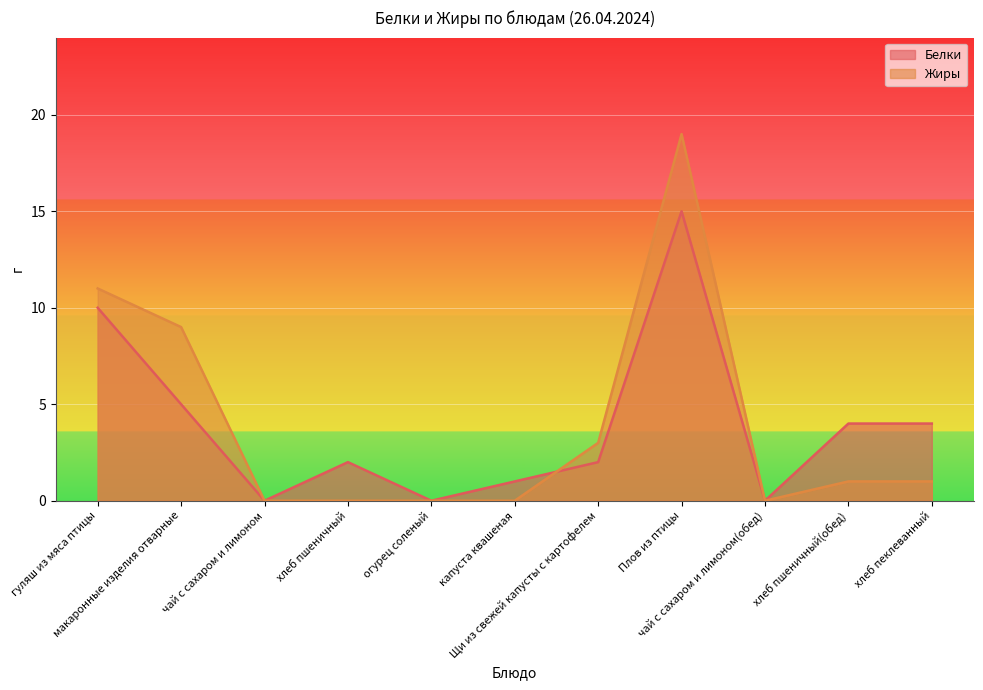

Where is the first local minimum for Белки?

чай с сахаром и лимоном